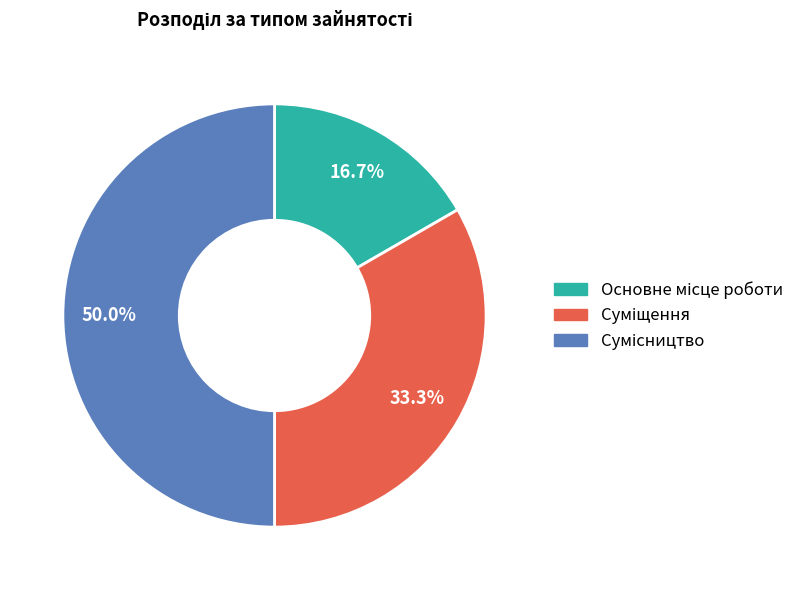

To the nearest percent, what portion does Сумісництво represent?

50%